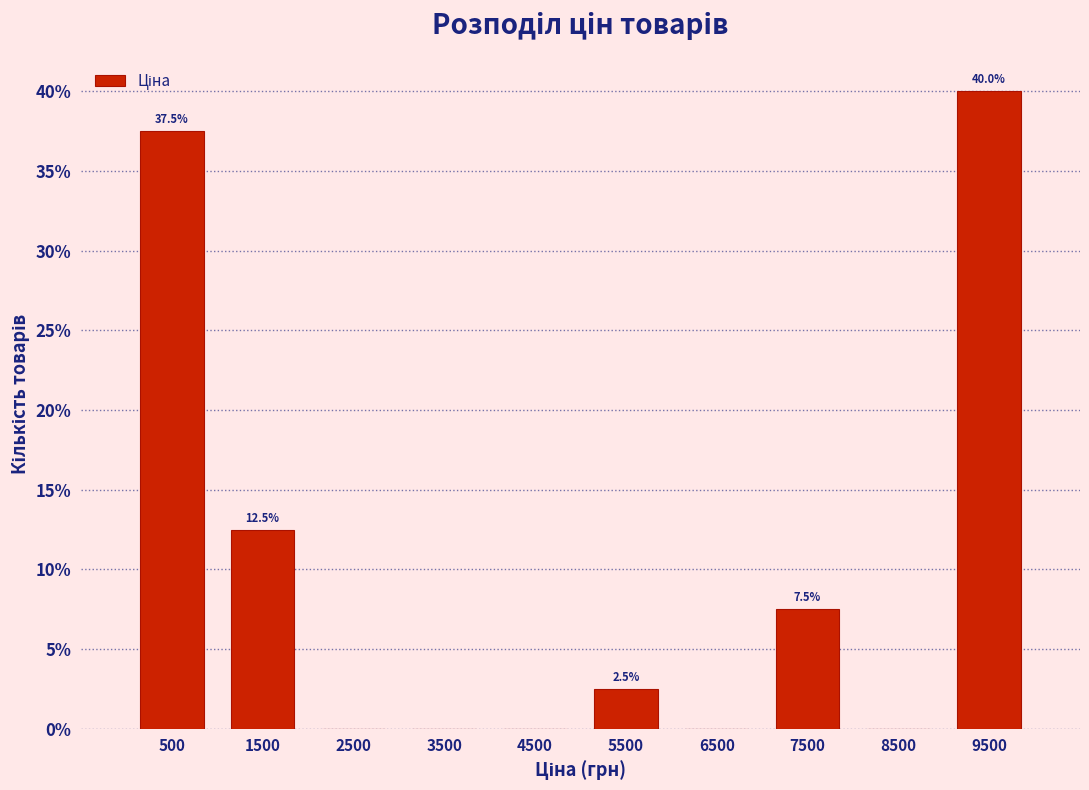

Over which range of the x-axis is the bar tallest?

9000 to 10000